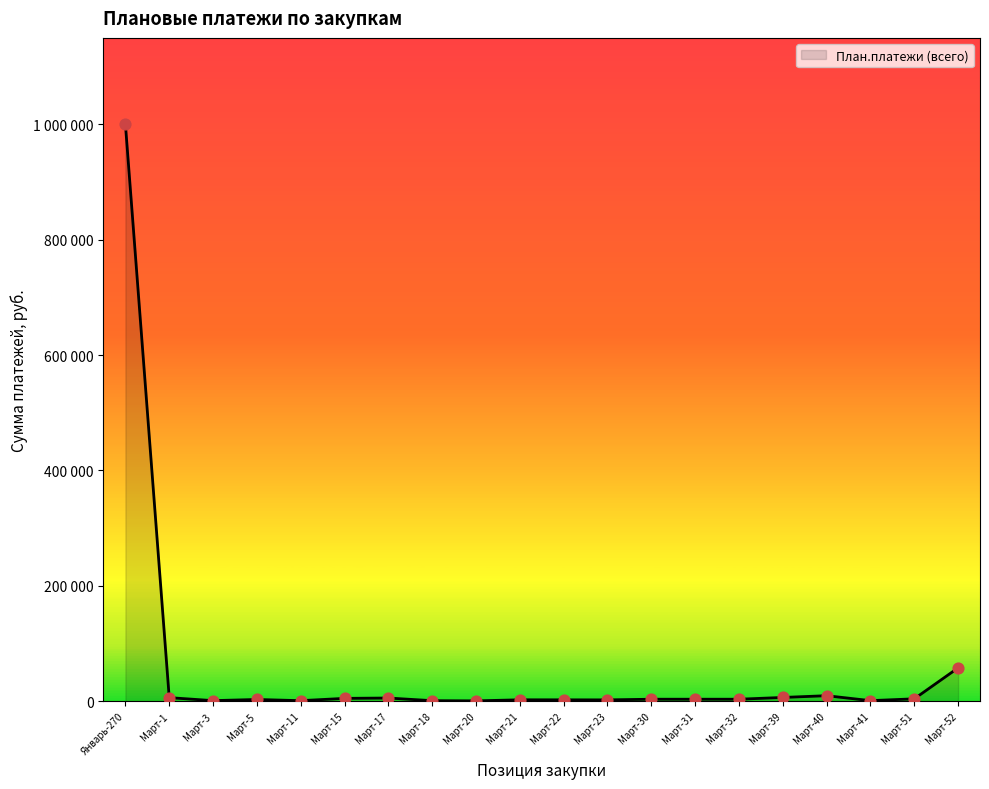

What is the change in value from Март-41 to Март-51?

+3160.1